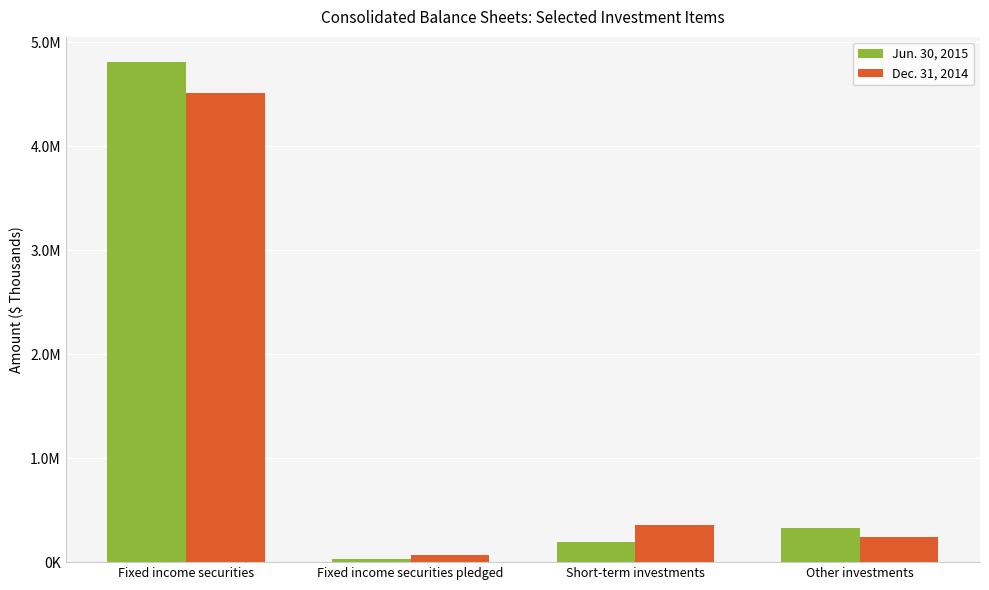

Which series has the largest range (max minus min)?

Jun. 30, 2015